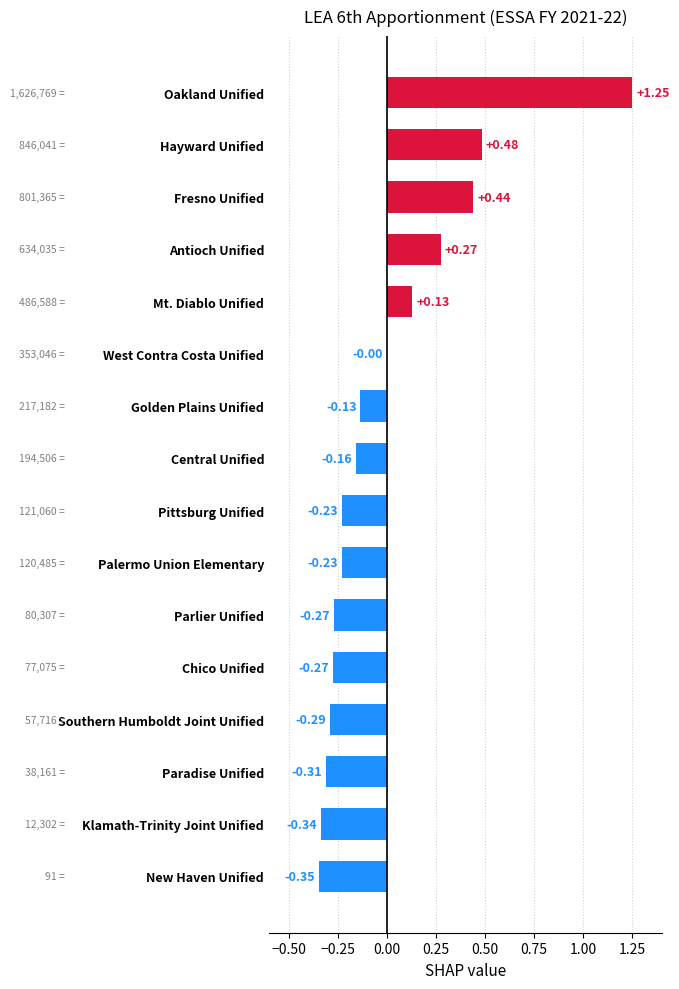

Which has a higher value, Hayward Unified or New Haven Unified?

Hayward Unified